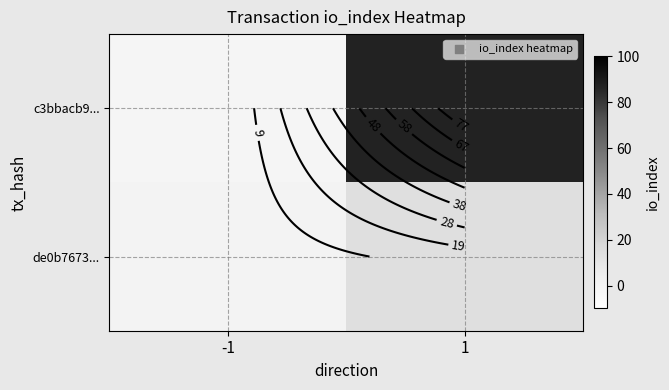

What is the difference between the highest and lowest values at 1?

73